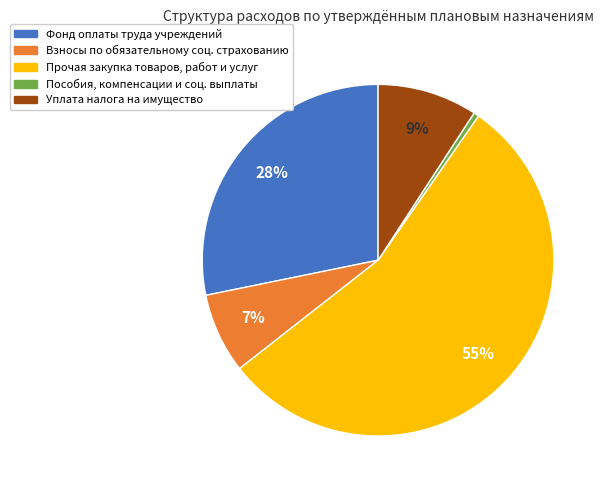

How many segments does this pie chart have?

5